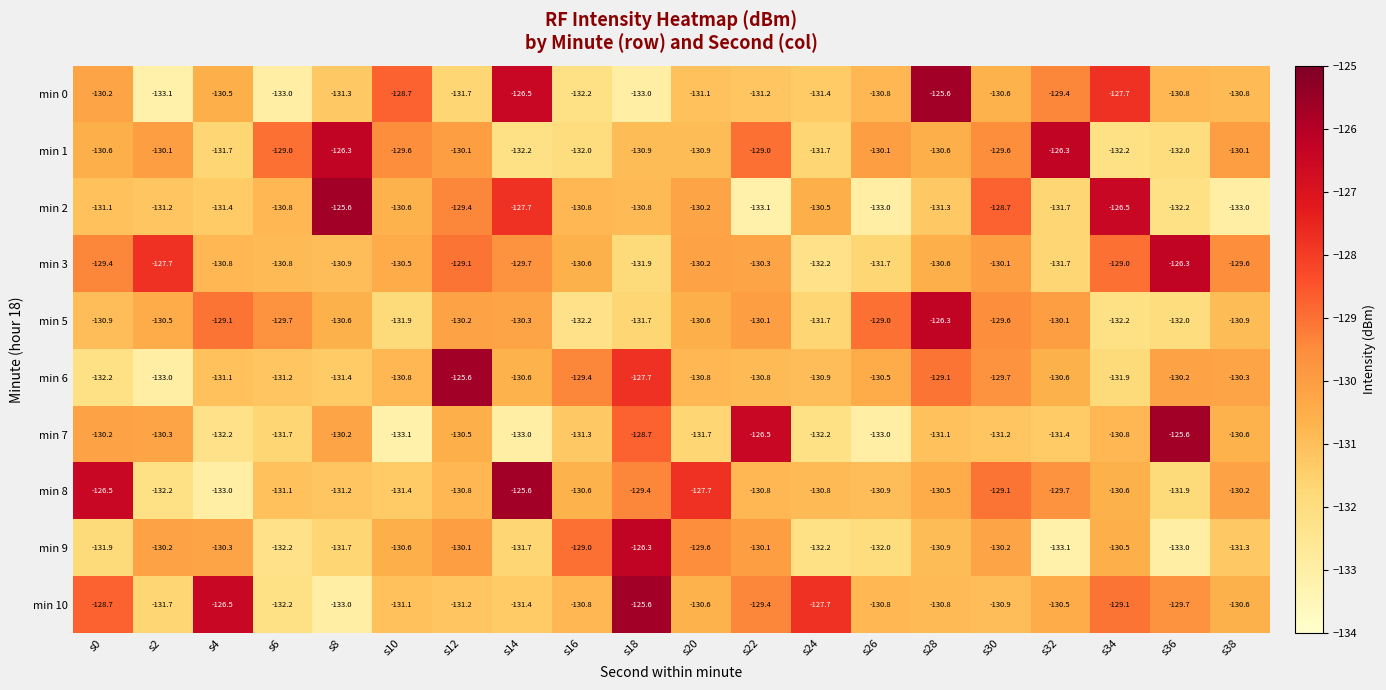

What is the average value of the min 10 series?

-130.1